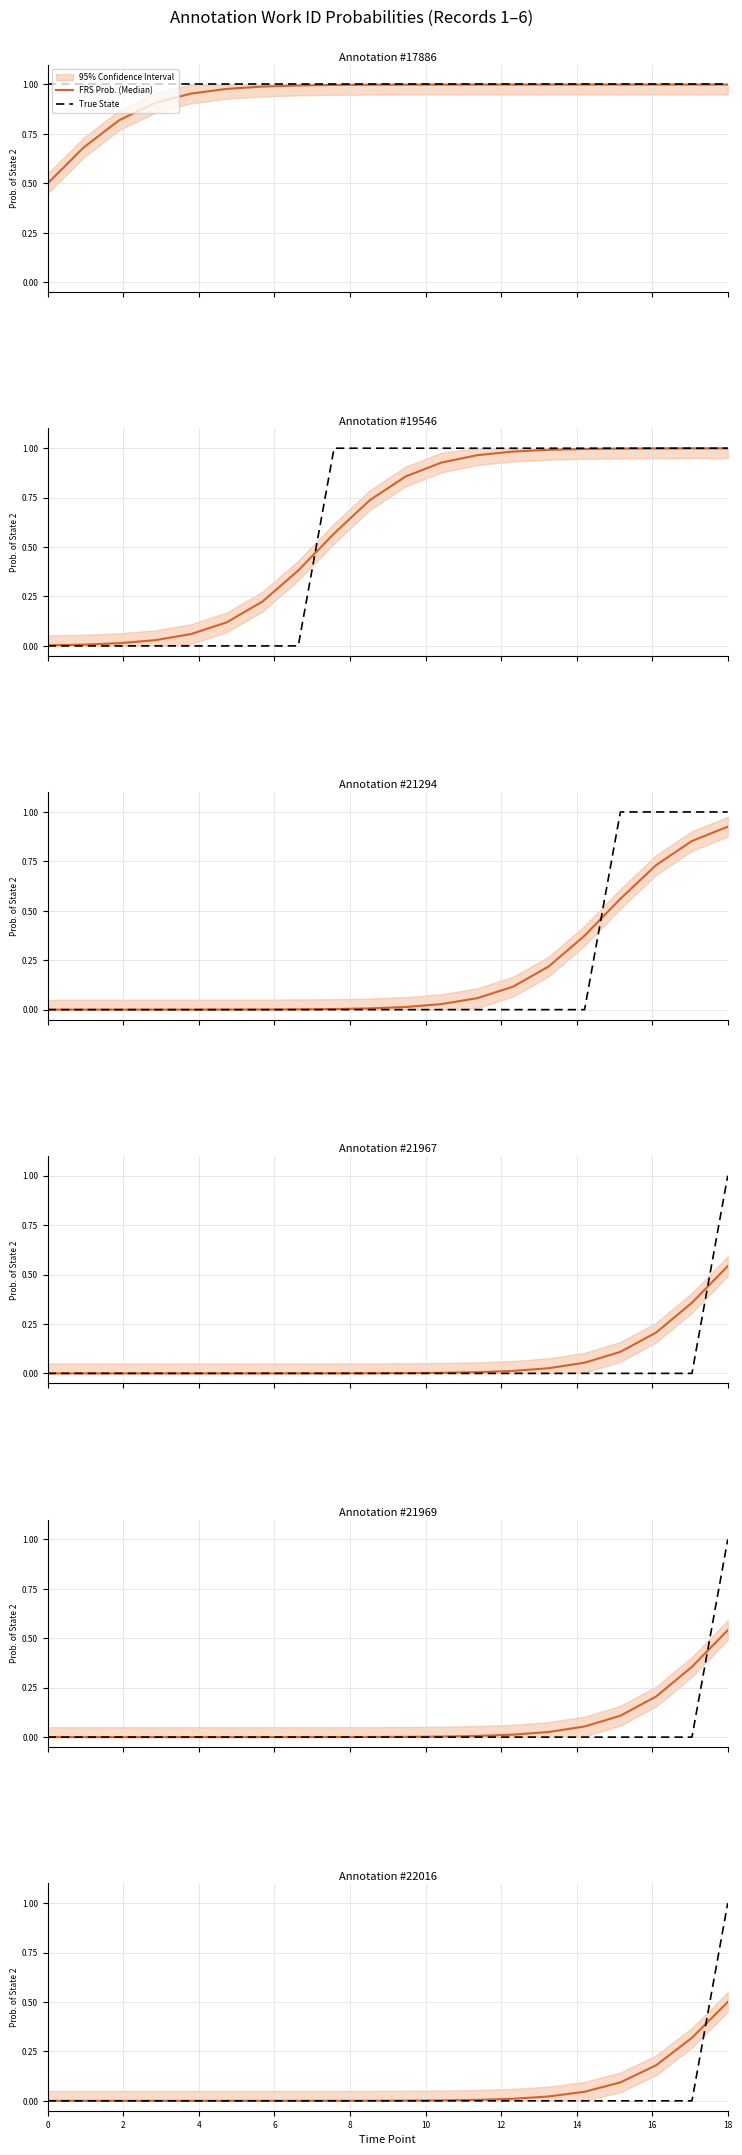

Count the number of categories in the chart.

20